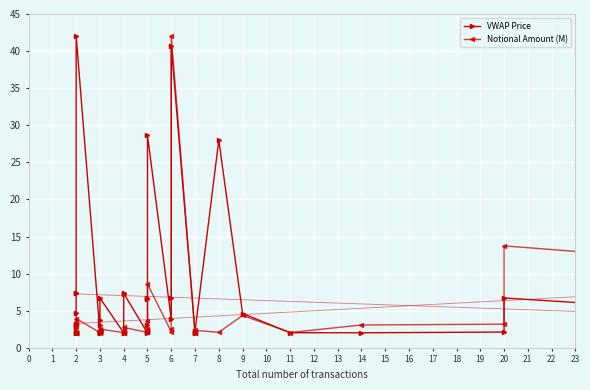

How many lines are shown in the chart?

2